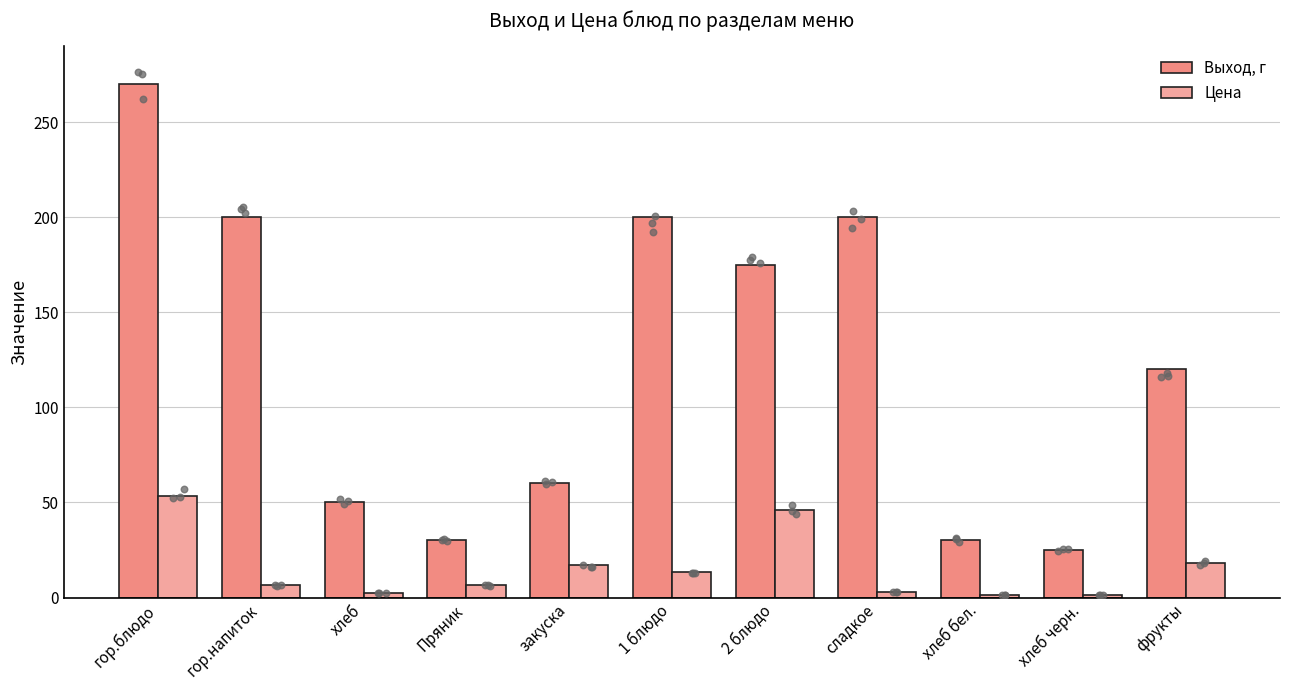

Which series has the widest spread of Y values?

Выход, г